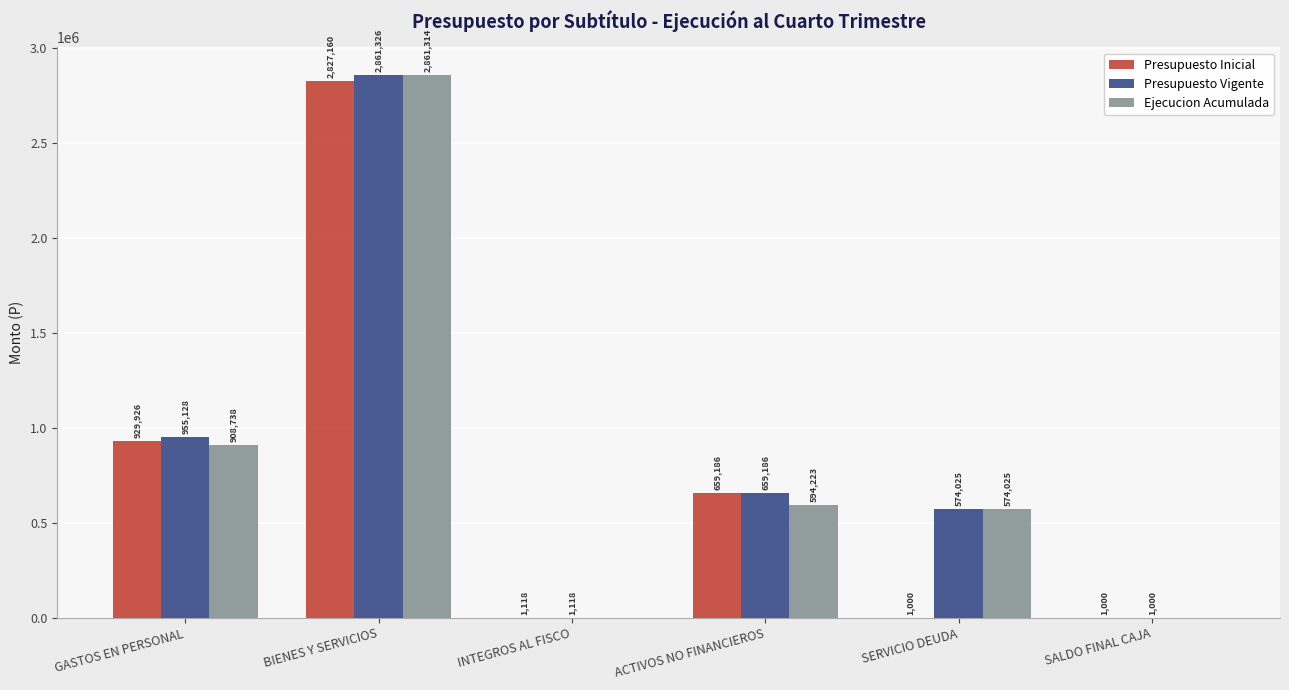

What are all the series names shown in the legend?

Presupuesto Inicial, Presupuesto Vigente, Ejecucion Acumulada